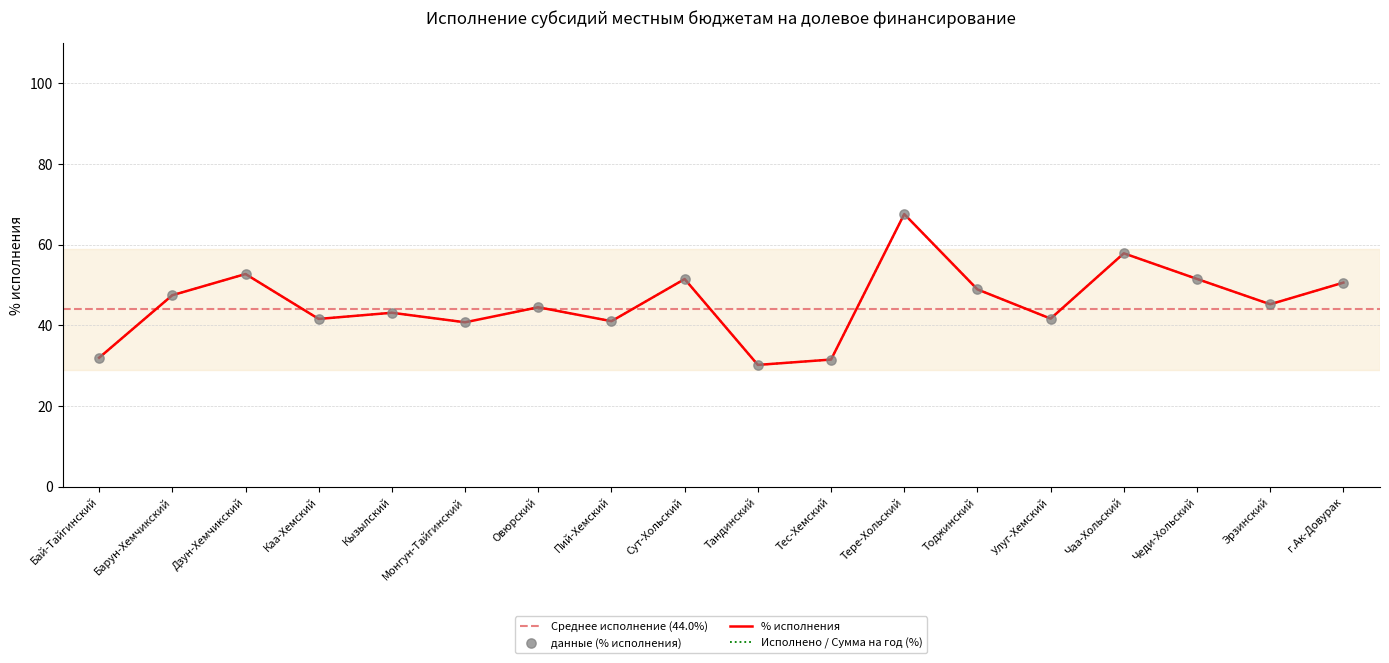

Which has a higher value, Монгун-Тайгинский or Тоджинский?

Тоджинский